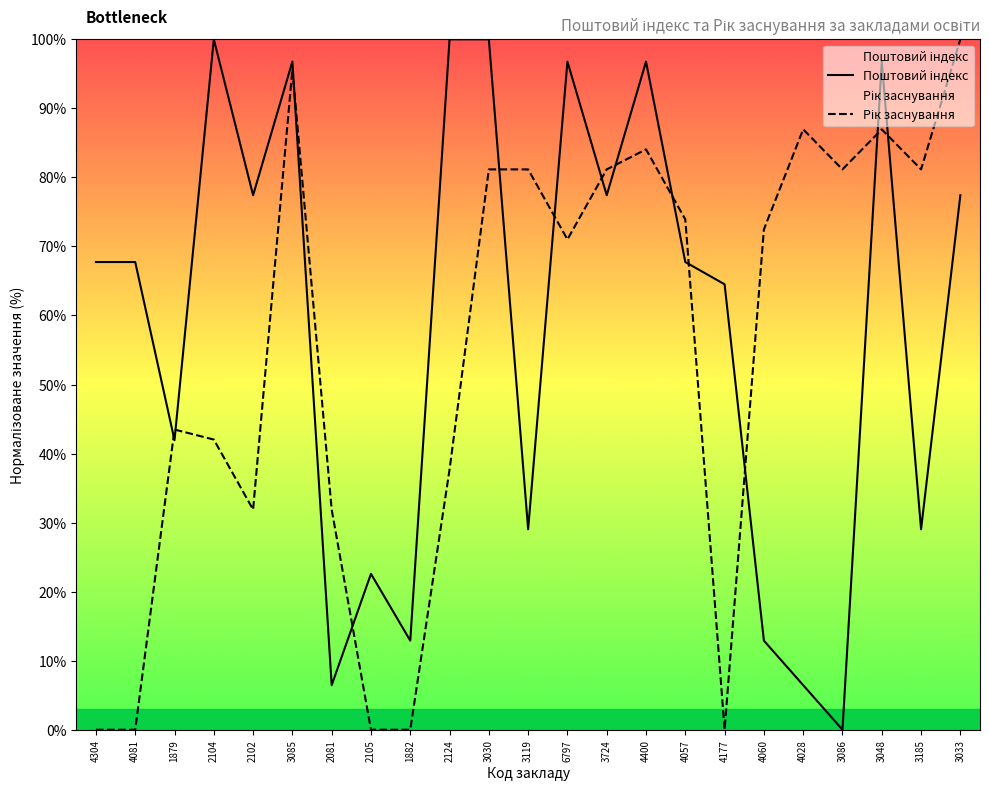

Is it true that Поштовий індекс equals 1.8 at 4028?

False